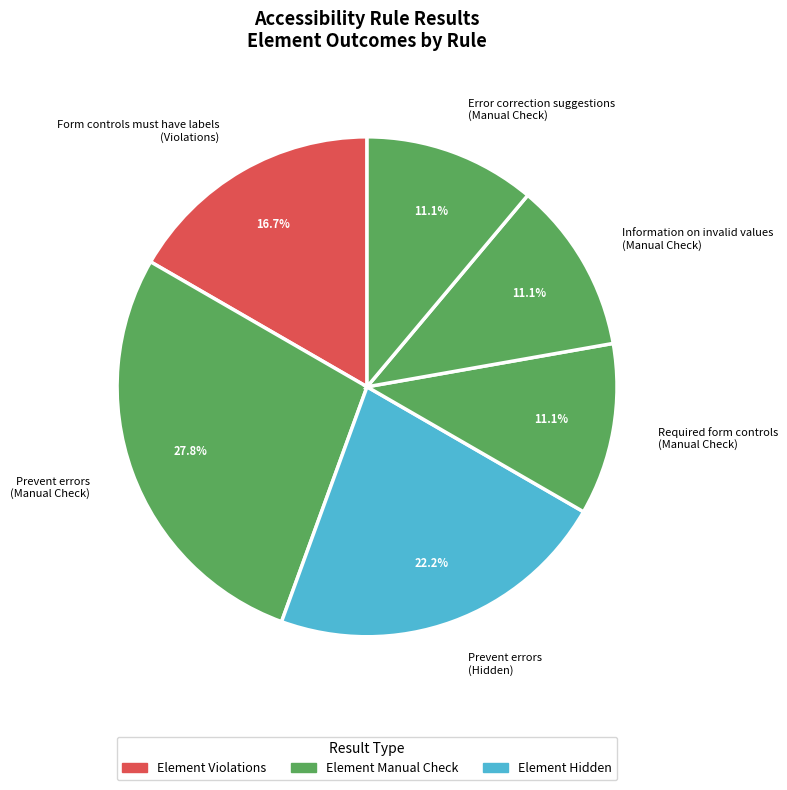

To the nearest percent, what is the difference between the largest and smallest slice percentages?

17%